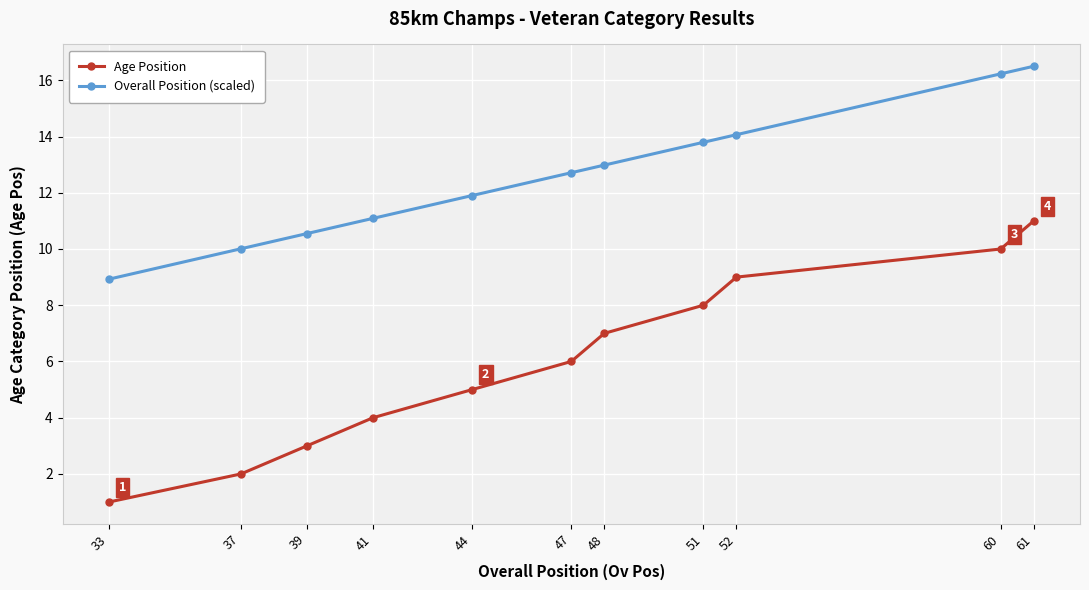

Read the Age Position value at 51.

8.0